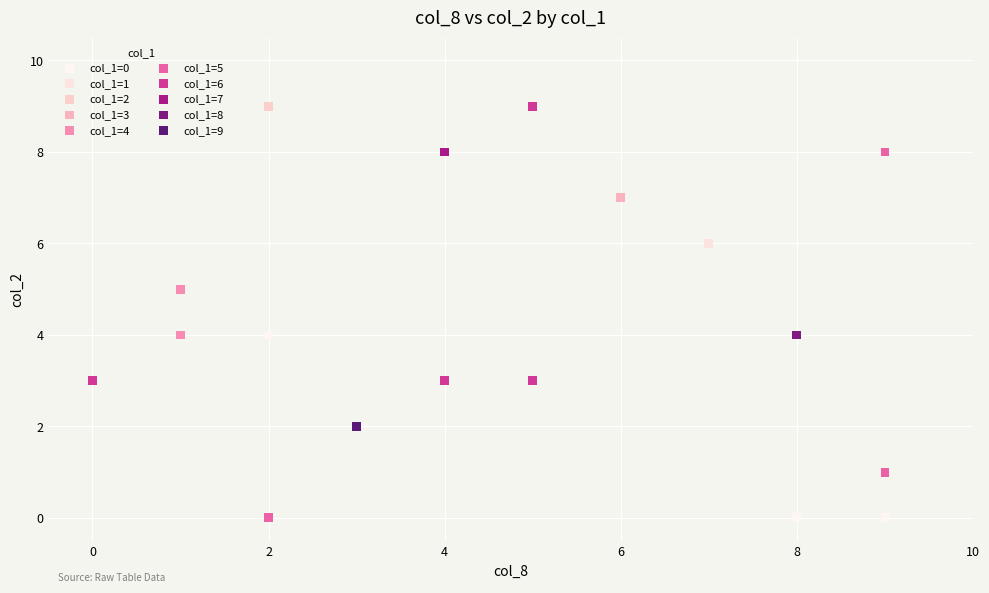

What are all the series names shown in the legend?

col_1=0, col_1=1, col_1=2, col_1=3, col_1=4, col_1=5, col_1=6, col_1=7, col_1=8, col_1=9